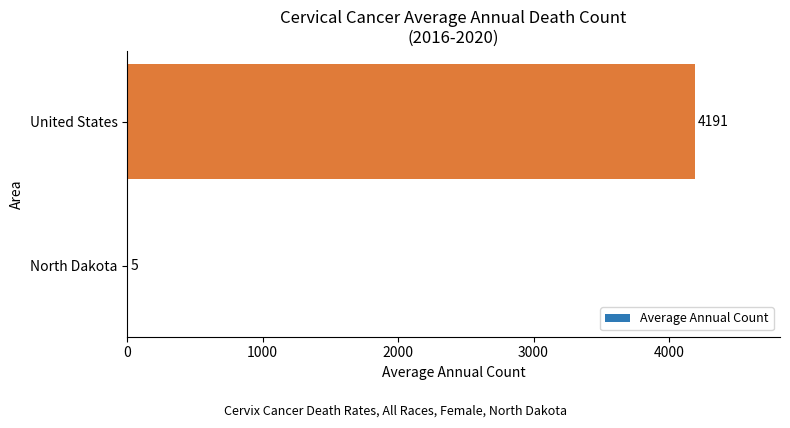

Reading bottom to top, transcribe all the data shown in this chart.

North Dakota=5	United States=4191